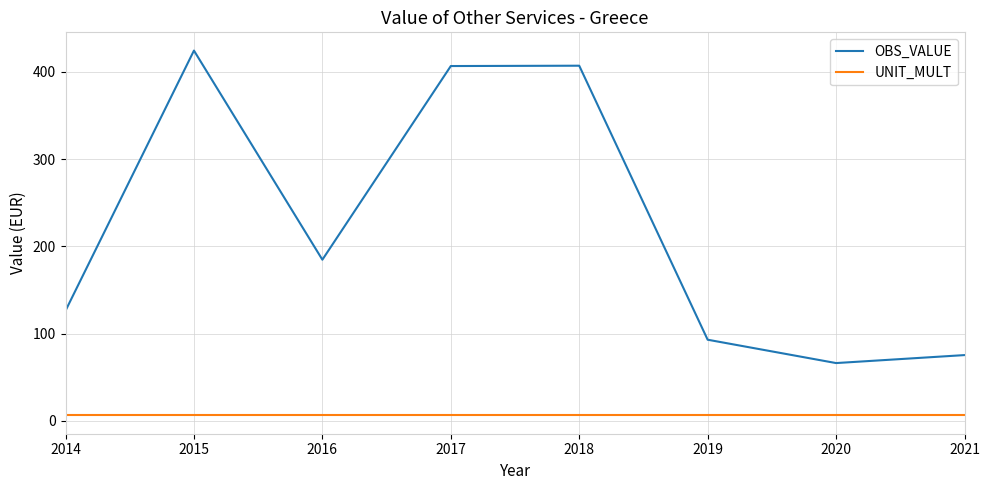

True or false: UNIT_MULT and OBS_VALUE cross at least once.

False